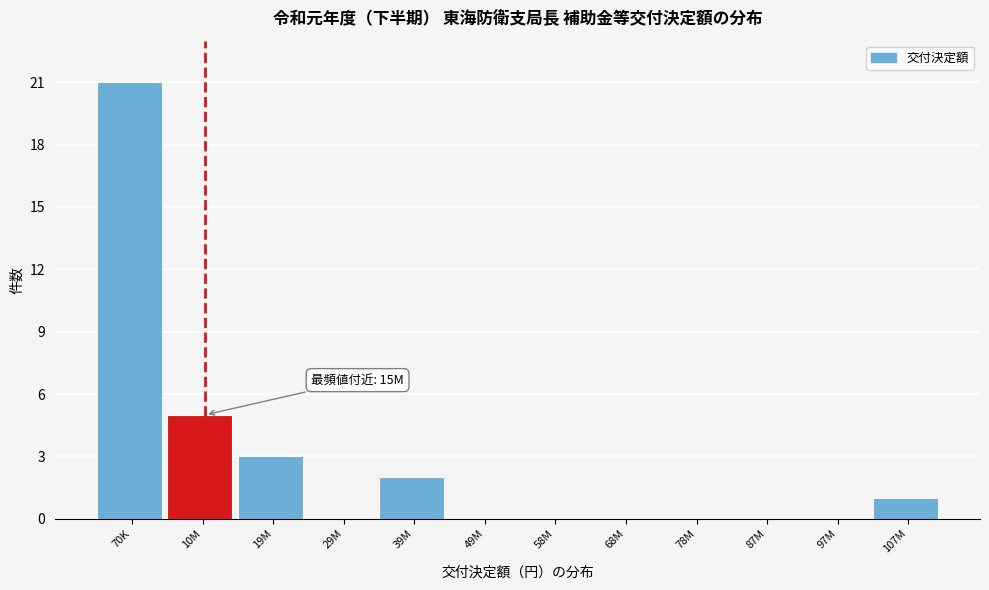

Reading left to right, what are all the values shown in this chart?

70K=21	10M=5	19M=3	29M=0	39M=2	49M=0	58M=0	68M=0	78M=0	87M=0	97M=0	107M=1